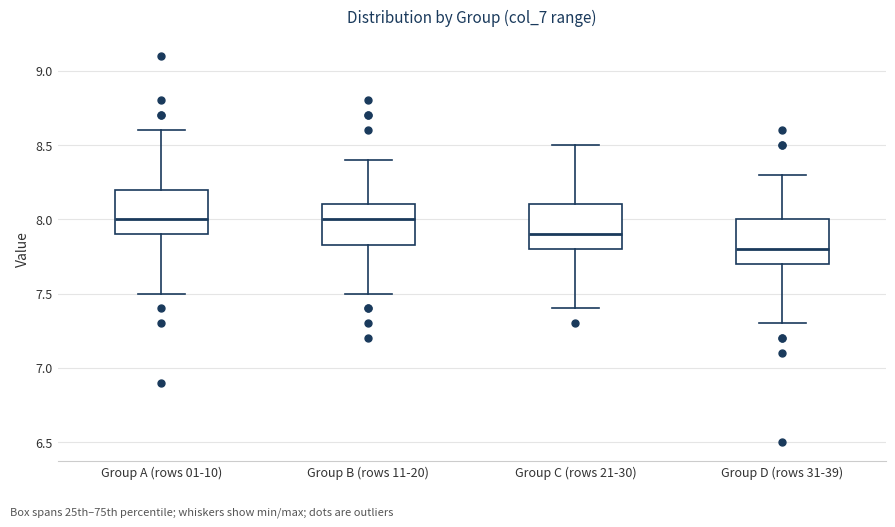

Reading left to right, read every box against the y-axis: the position of its median line, the range the box covers, and the ends of its whiskers. The values are not printed on the chart, so give them approximately, as read against the axis.

Group A (rows 01-10): median 8.00, box 7.90 to 8.20, whiskers 7.50 to 8.60
Group B (rows 11-20): median 8.00, box 7.85 to 8.10, whiskers 7.50 to 8.40
Group C (rows 21-30): median 7.90, box 7.80 to 8.10, whiskers 7.40 to 8.50
Group D (rows 31-39): median 7.80, box 7.70 to 8.00, whiskers 7.30 to 8.30